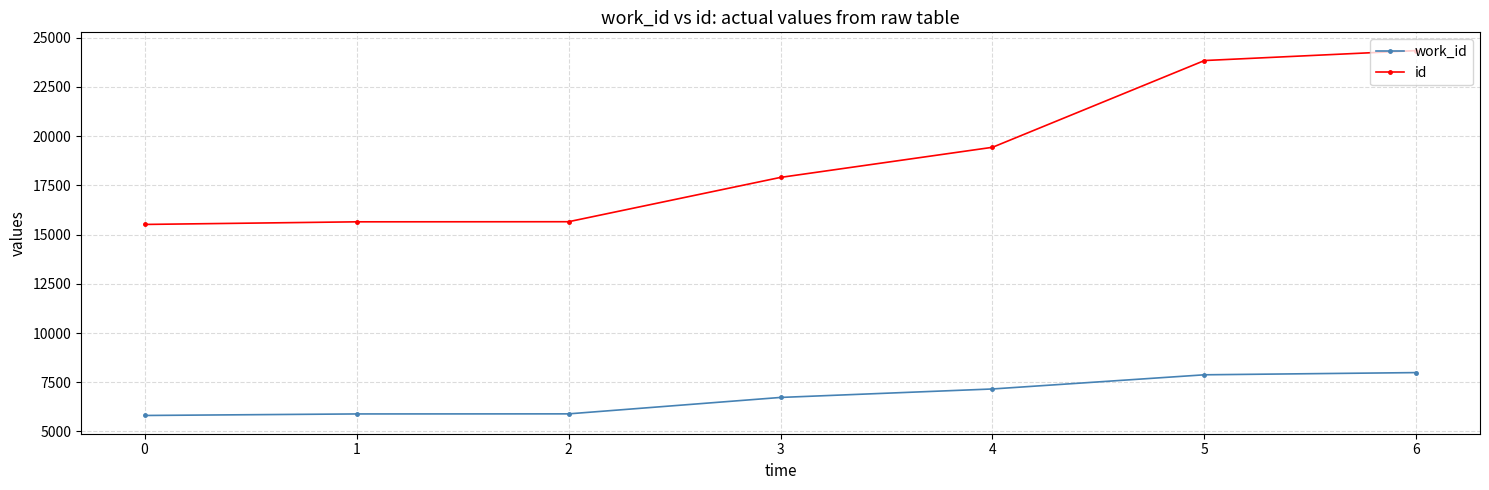

What is the difference between the id values at 4 and 1?

3785